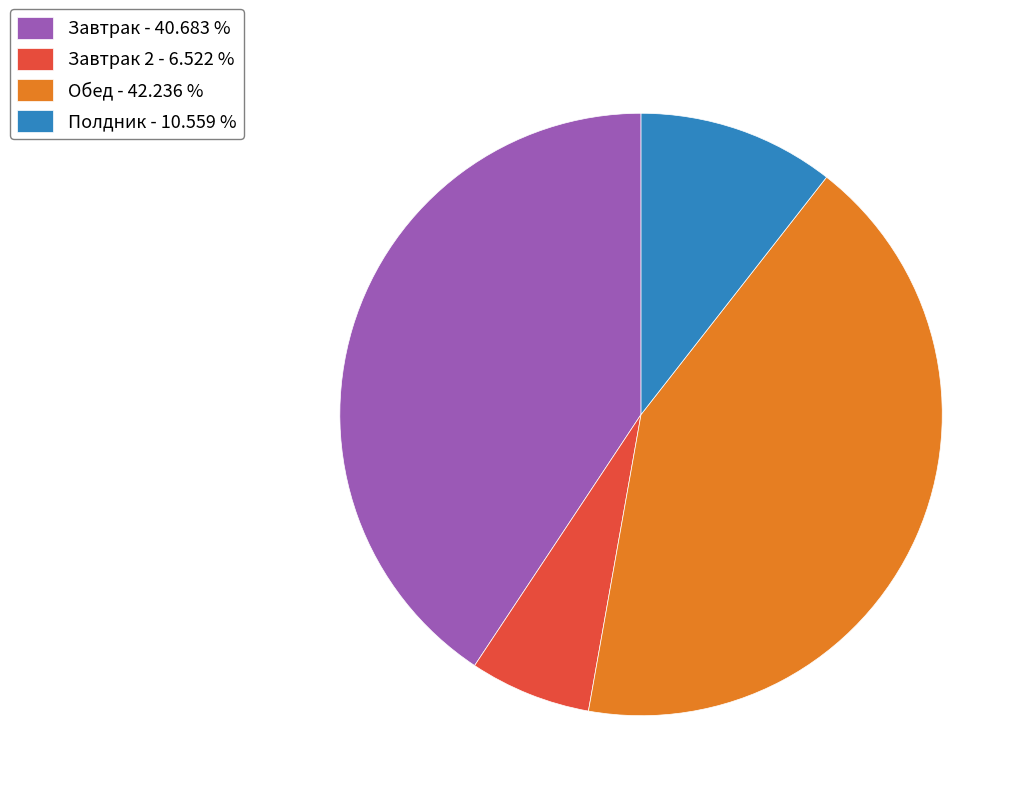

Rank the categories by value from highest to lowest.

Обед - 42.236 %, Завтрак - 40.683 %, Полдник - 10.559 %, Завтрак 2 - 6.522 %